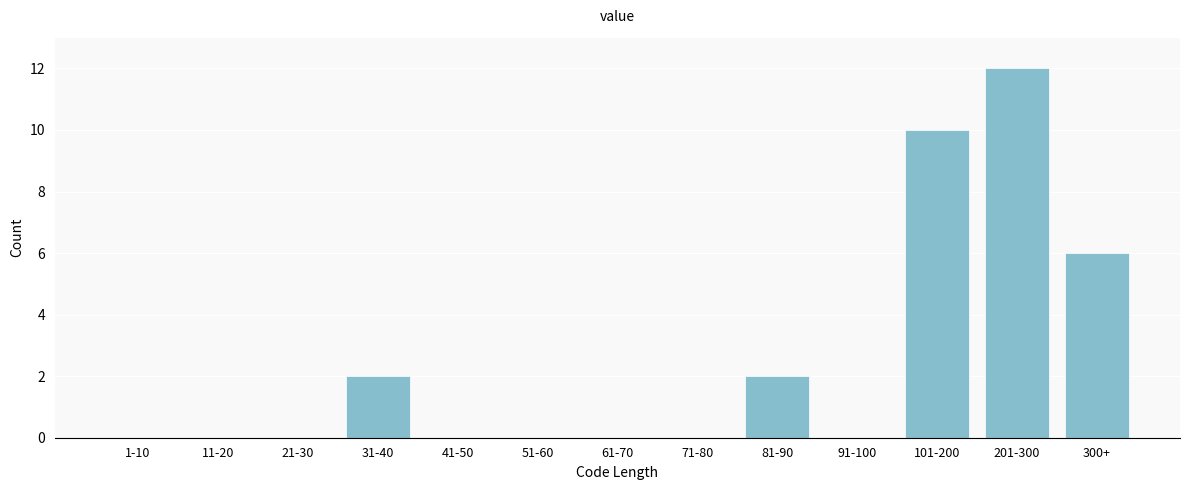

Reading left to right, transcribe all the data shown in this chart.

1-10=0	11-20=0	21-30=0	31-40=2	41-50=0	51-60=0	61-70=0	71-80=0	81-90=2	91-100=0	101-200=10	201-300=12	300+=6